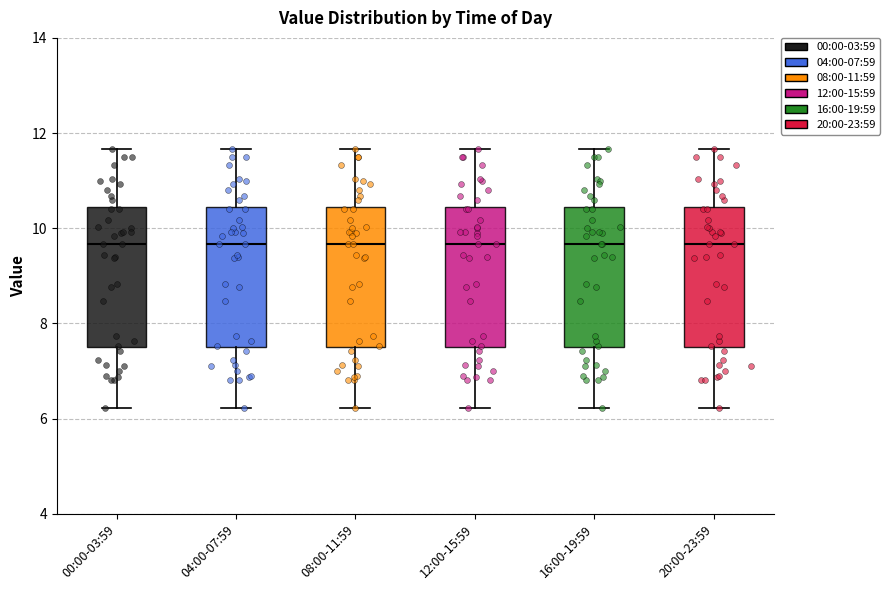

Where is the upper edge of the box for 08:00-11:59 on the y-axis? The values are not printed on the chart, so give them approximately, as read against the axis.

10.4